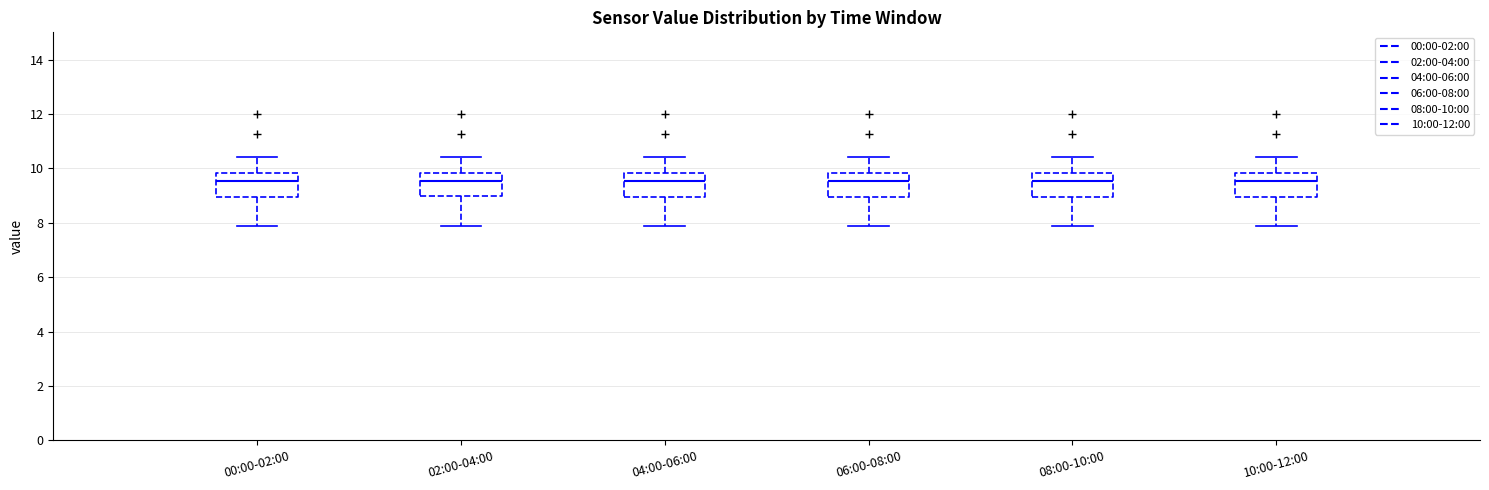

Reading left to right, read every box against the y-axis: the position of its median line, the range the box covers, and the ends of its whiskers. The values are not printed on the chart, so give them approximately, as read against the axis.

00:00-02:00: median 9.6, box 9.0 to 9.8, whiskers 7.8 to 10.4
02:00-04:00: median 9.6, box 9.0 to 9.8, whiskers 7.8 to 10.4
04:00-06:00: median 9.6, box 9.0 to 9.8, whiskers 7.8 to 10.4
06:00-08:00: median 9.6, box 9.0 to 9.8, whiskers 7.8 to 10.4
08:00-10:00: median 9.6, box 9.0 to 9.8, whiskers 7.8 to 10.4
10:00-12:00: median 9.6, box 9.0 to 9.8, whiskers 7.8 to 10.4